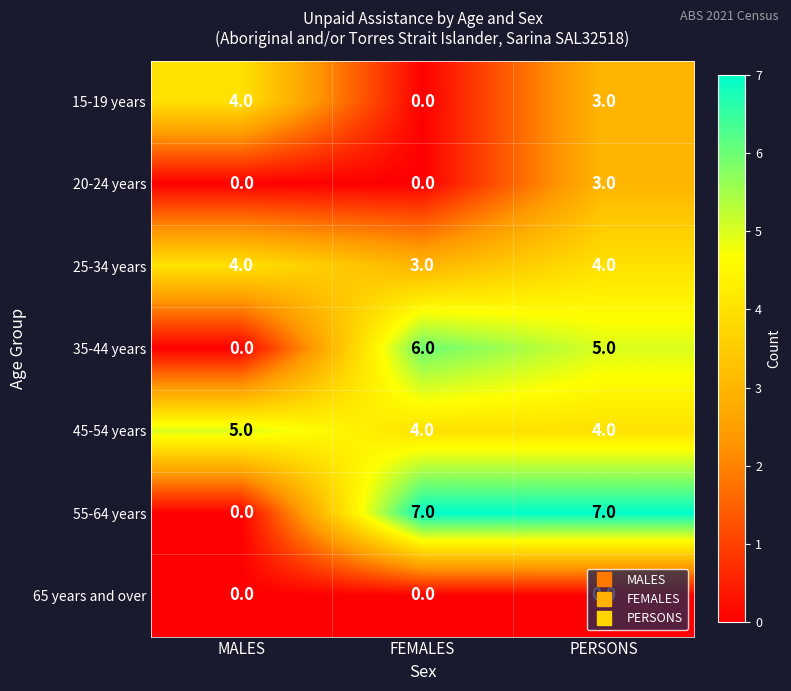

How many 55-64 years values are between 0 and 7?

3